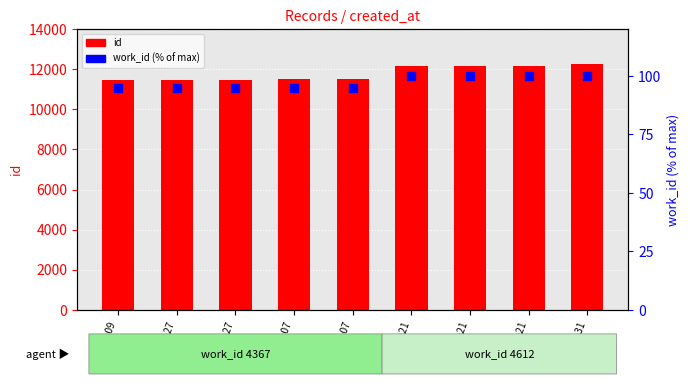

Which series contains the lowest Y value?

work_id (% of max)